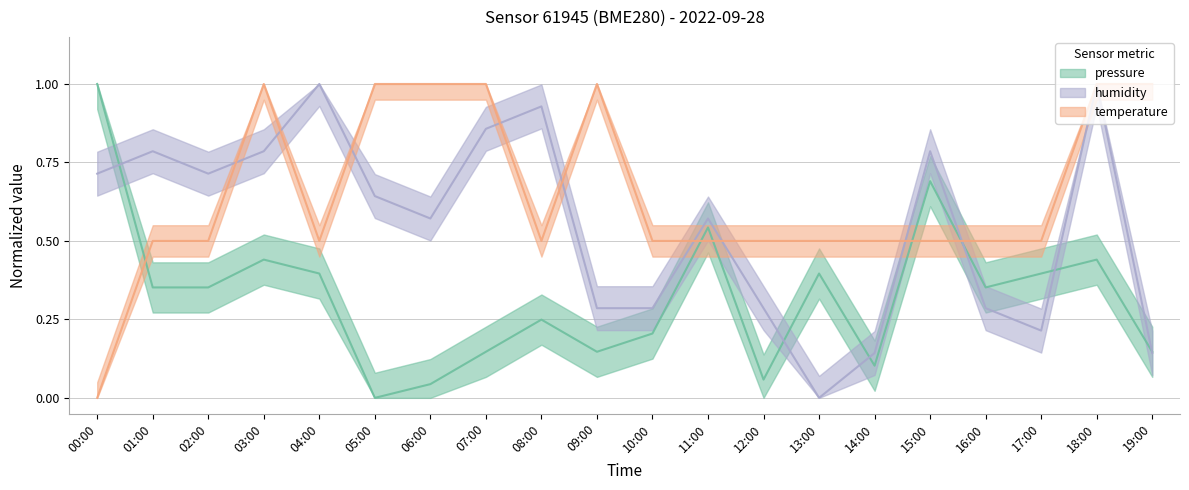

Which category has the highest value across all series?

00:00